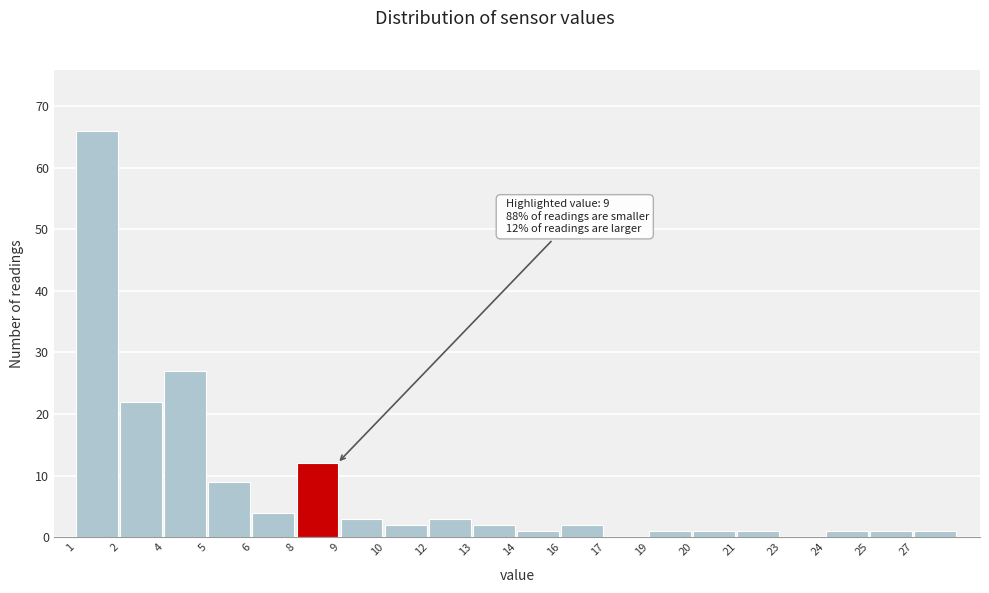

Reading left to right, extract all data points from this chart.

1=66	2=22	4=27	5=9	6=4	8=12	9=3	10=2	12=3	13=2	14=1	16=2	17=0	19=1	20=1	21=1	23=0	24=1	25=1	27=1